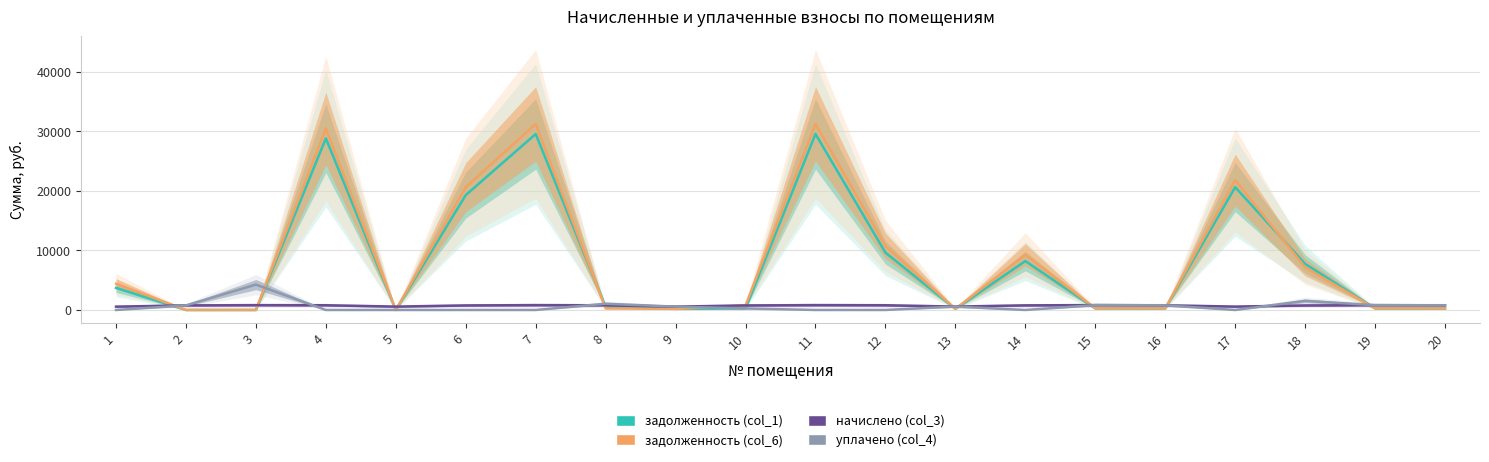

Where is начислено (col_3) nearest to the value 687?

18